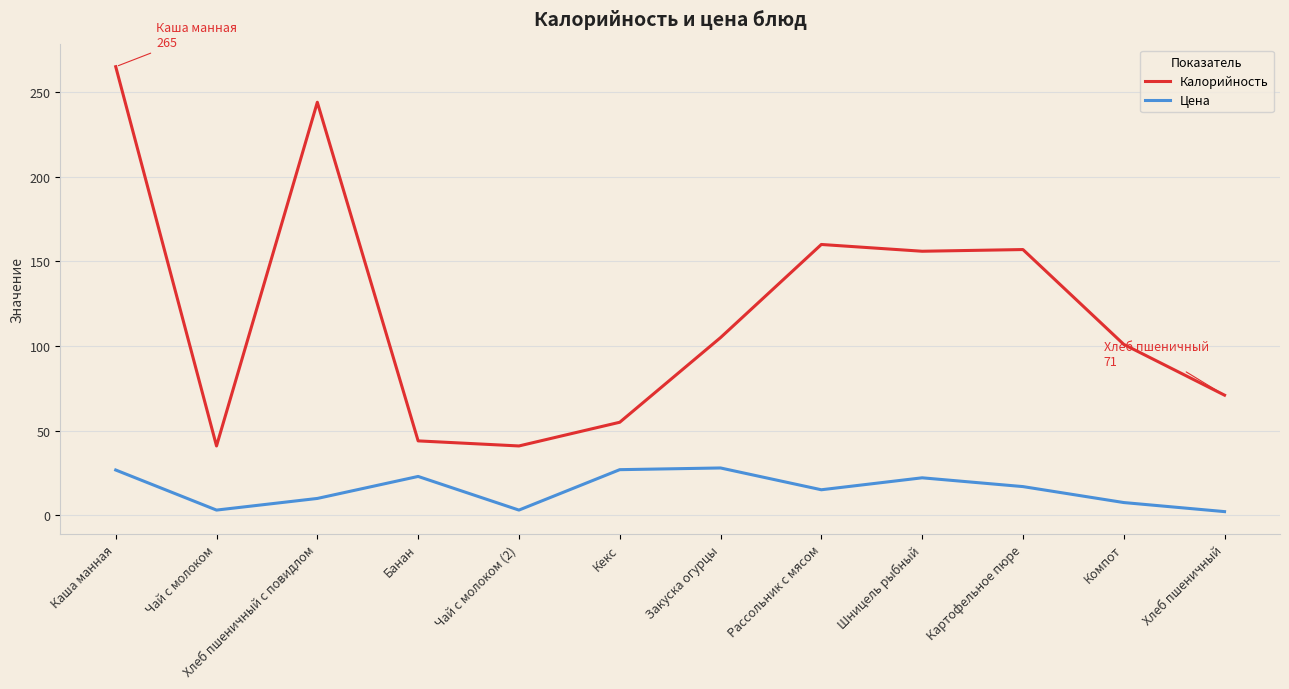

True or false: Калорийность and Цена cross at least once.

False